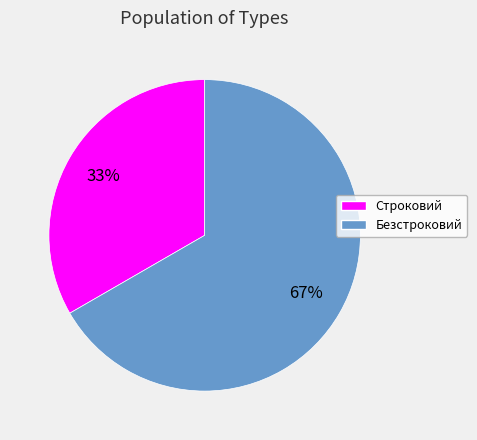

The Безстроковий slice represents 75% of the pie. True or false?

False